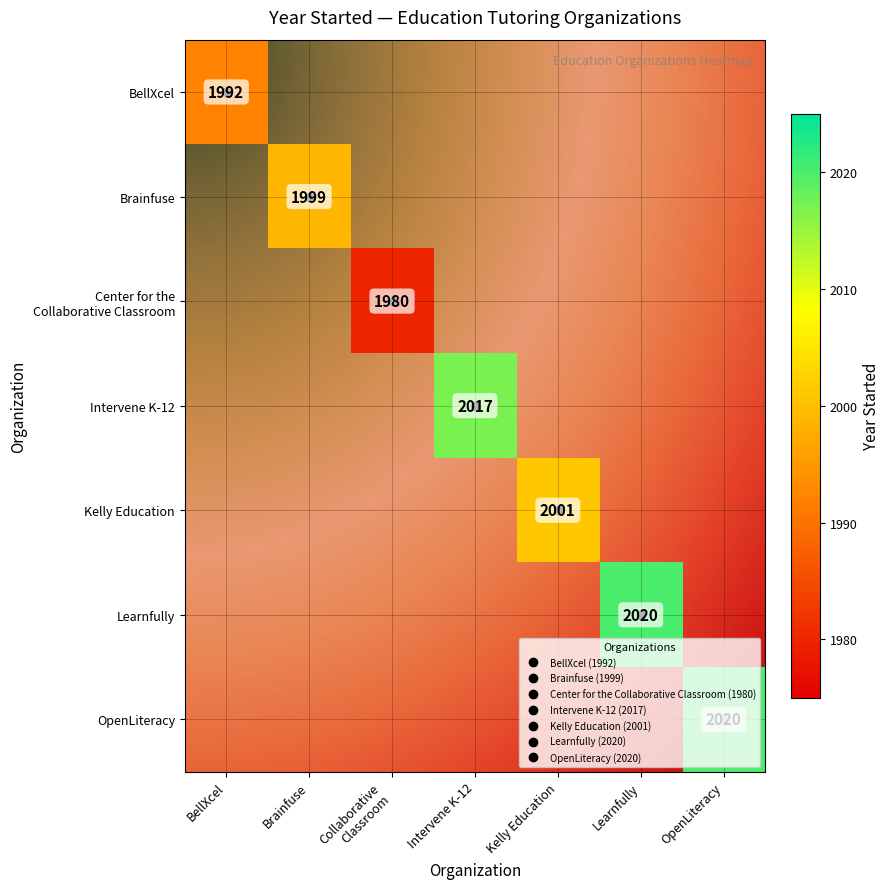

What is the difference between the highest and lowest values at 6?

2020